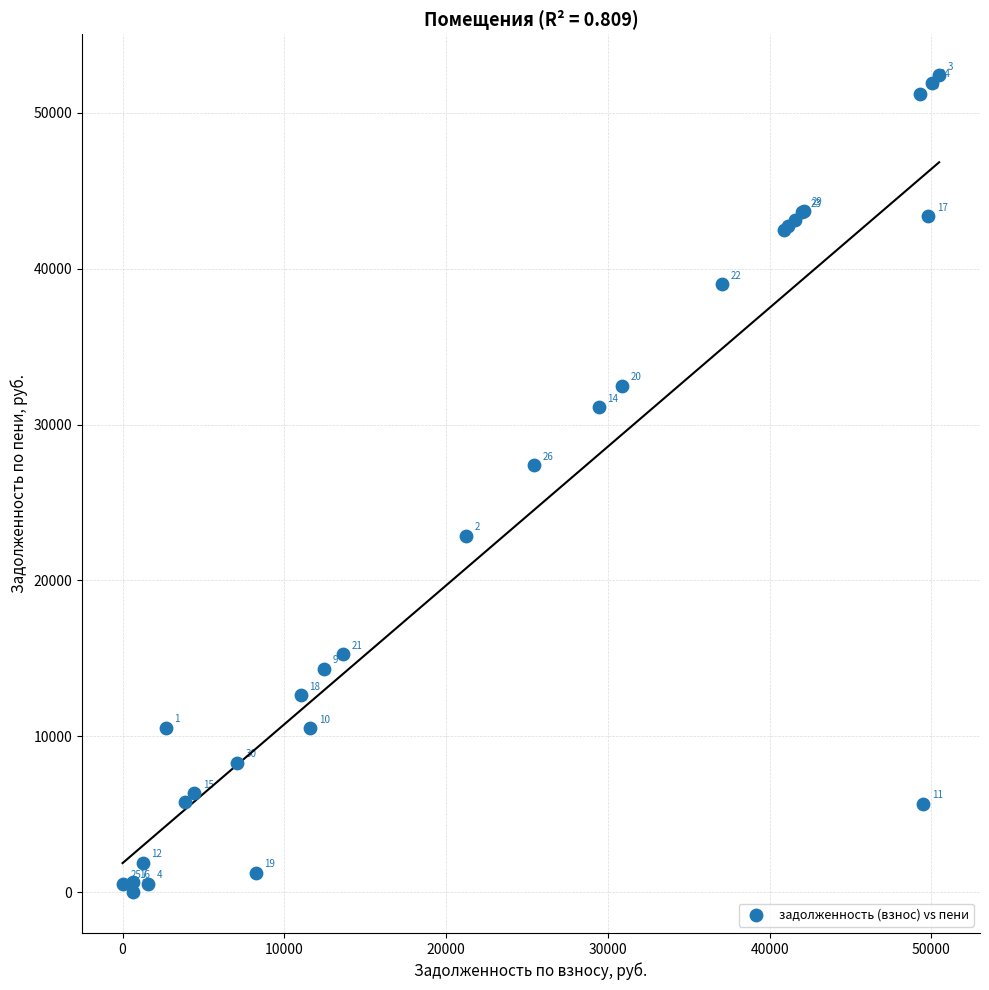

What Y value in the scatter plot is closest to 26209?

27385.3